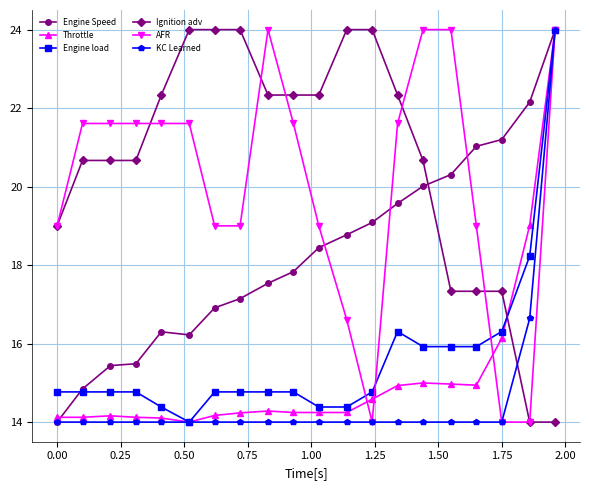

What is the highest value of the KC Learned series?

24.0